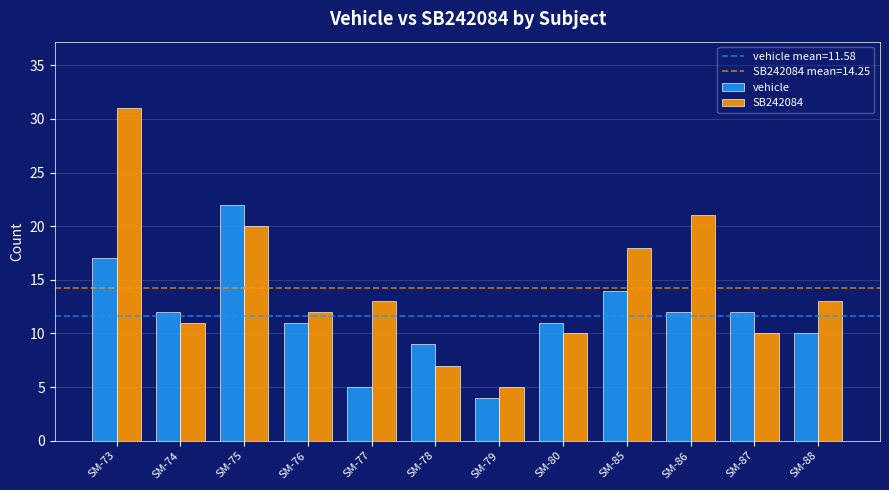

The value of SB242084 at SM-76 is 19. True or false?

False